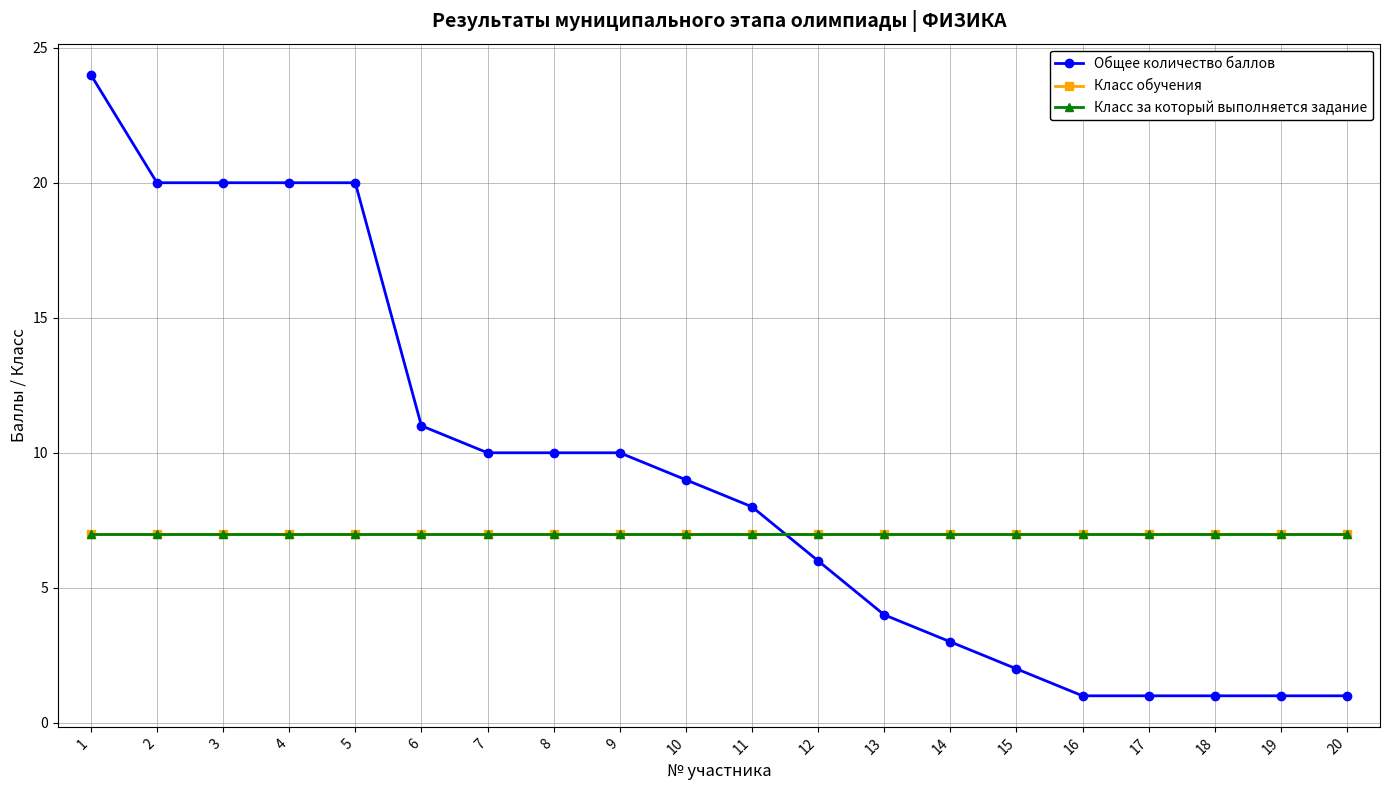

Is it true that Класс обучения equals 3 at 6?

False